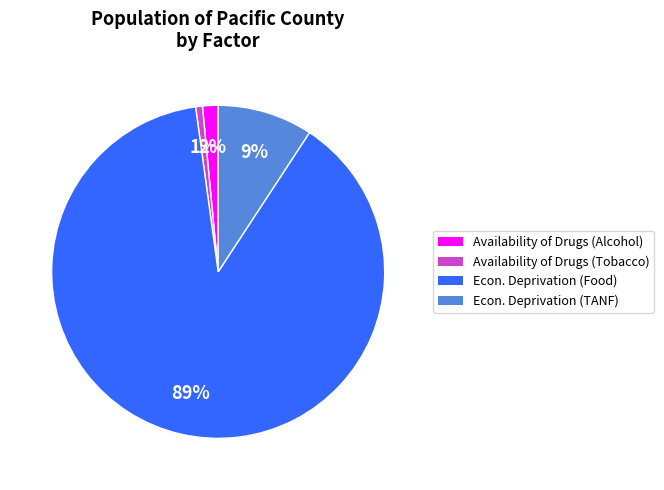

To the nearest percent, what is the average slice percentage?

25%